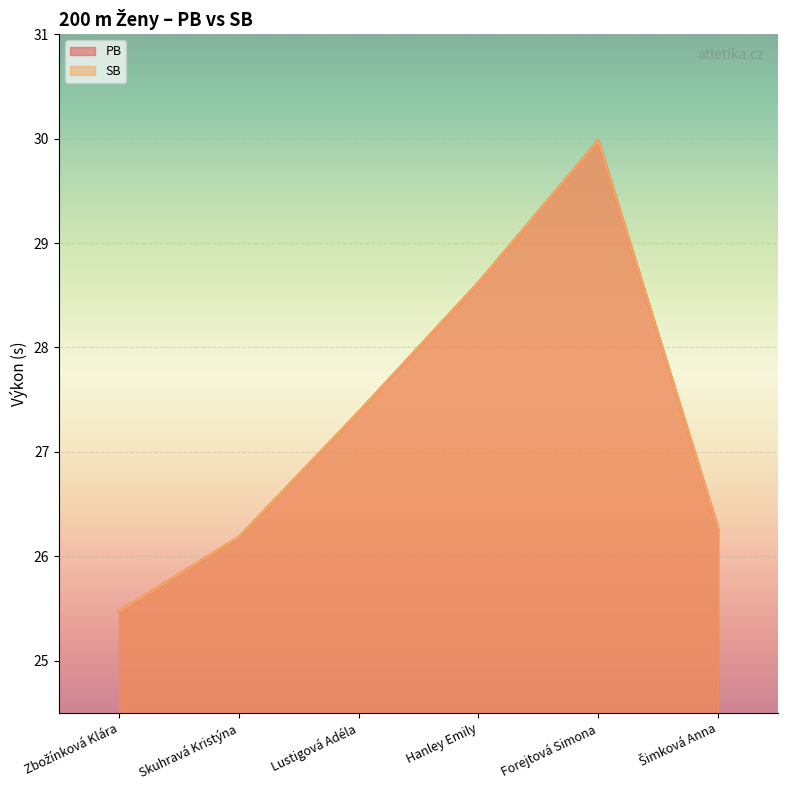

Count the number of data series in this chart.

2